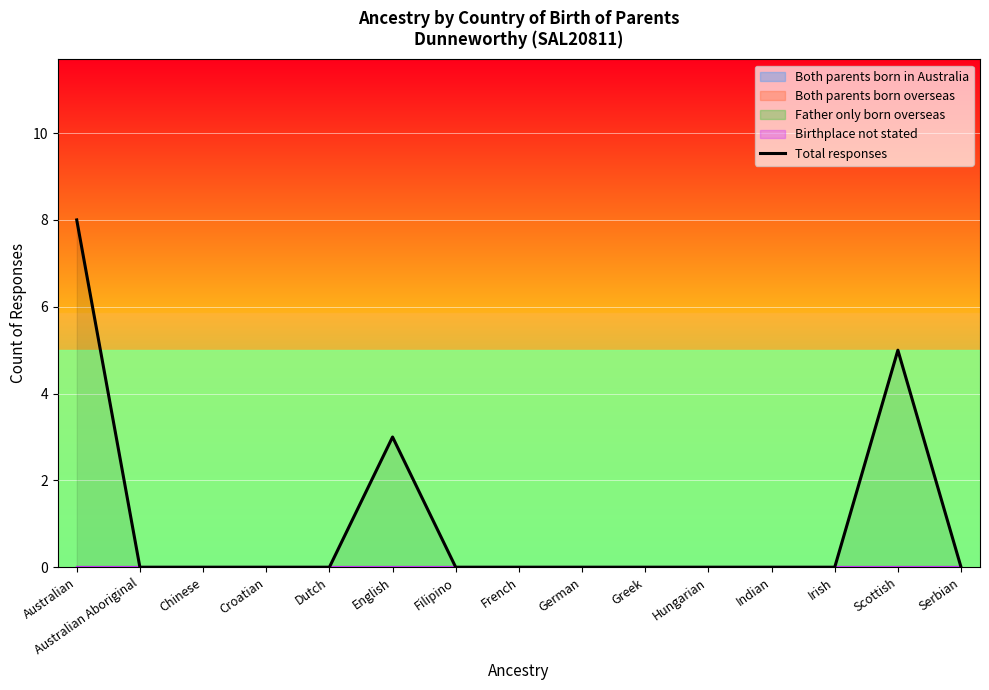

What is the label of the 6th point from the left?

English